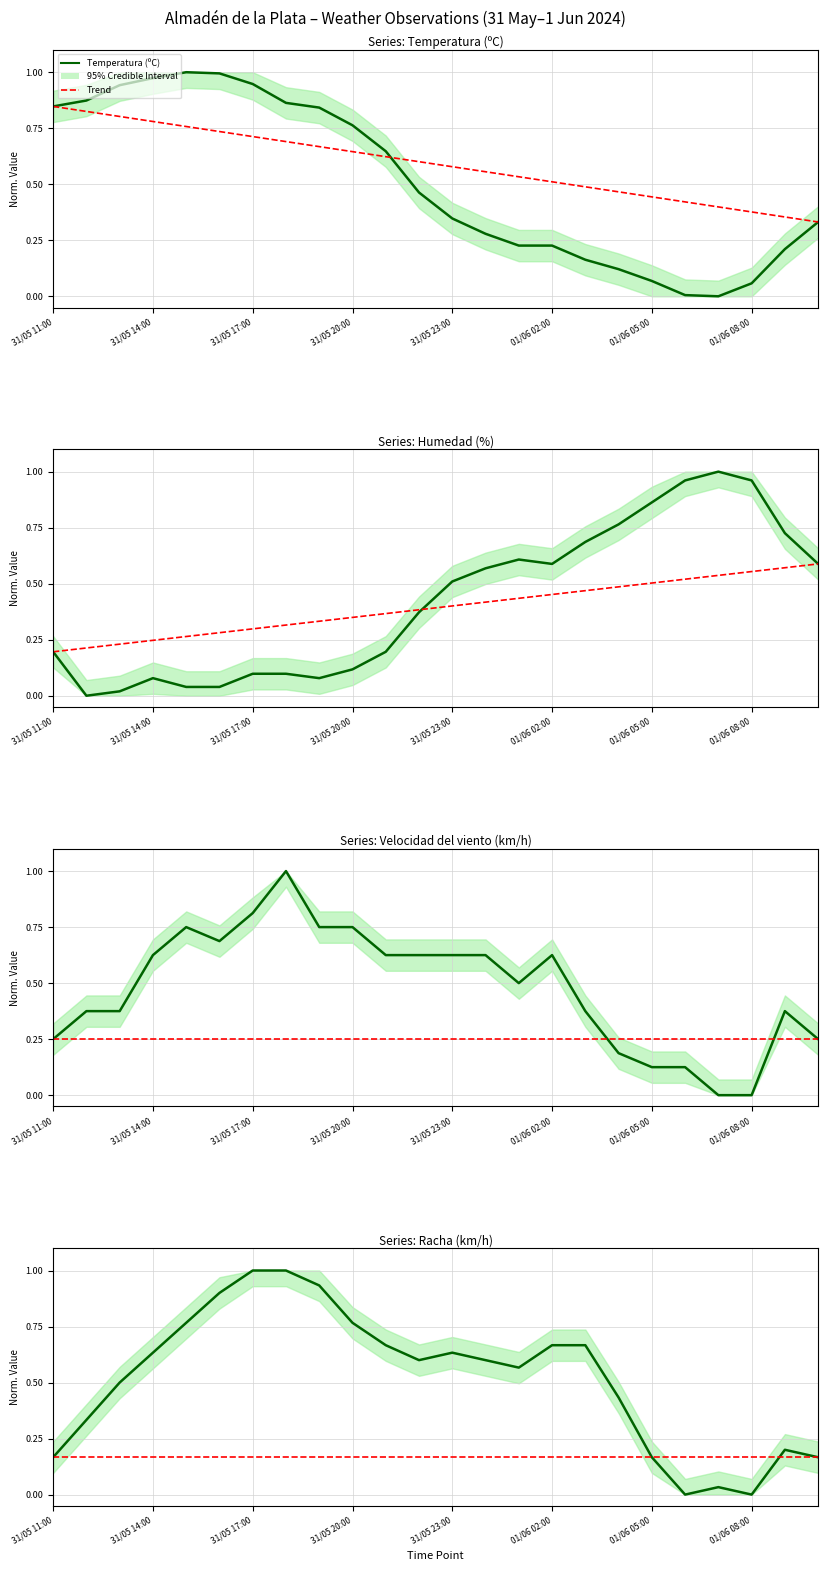

What is the sum of the Temperatura (ºC) values at 31/05 14:00 and 31/05 11:00?

1.7